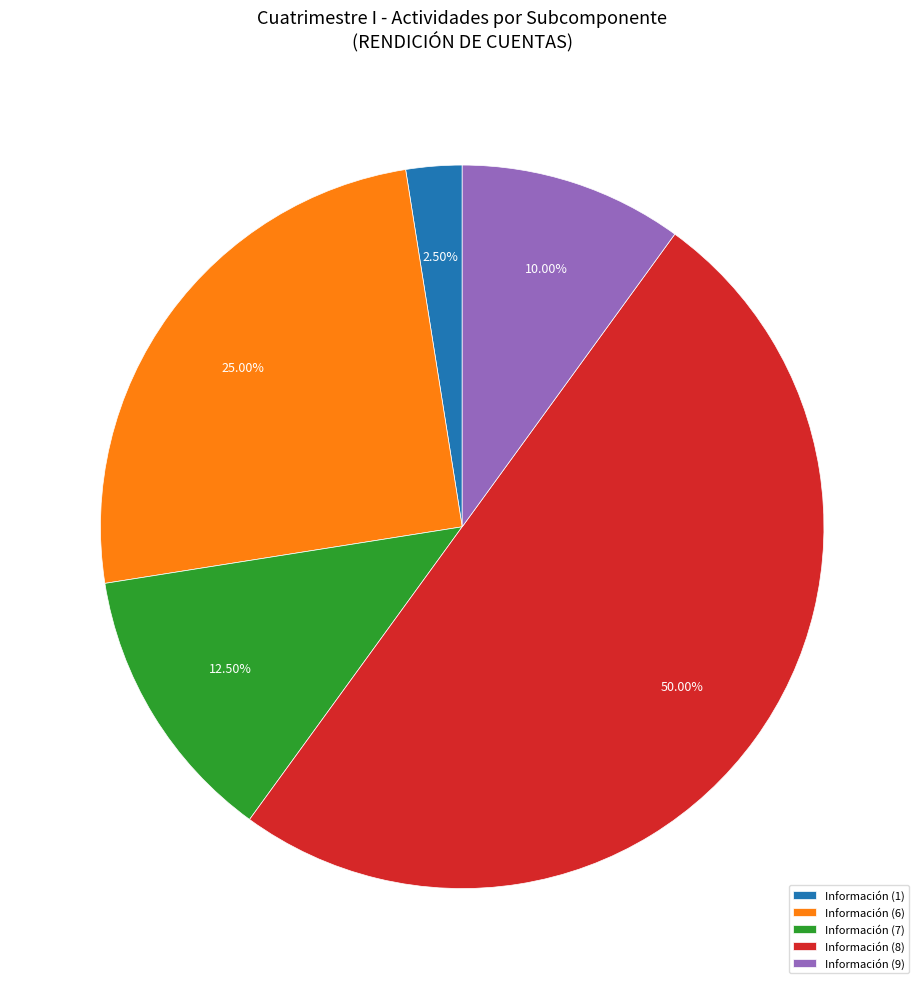

Which slice represents more than half of the pie?

Información (8)